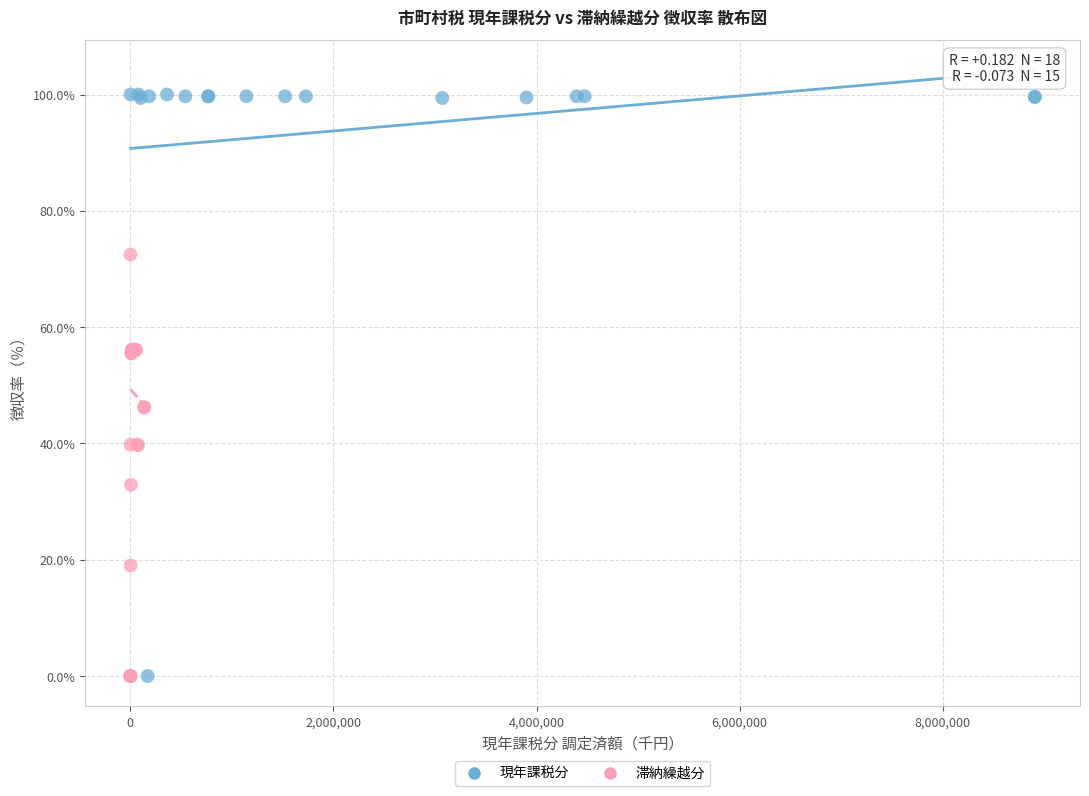

Which series contains the highest Y value?

現年課税分